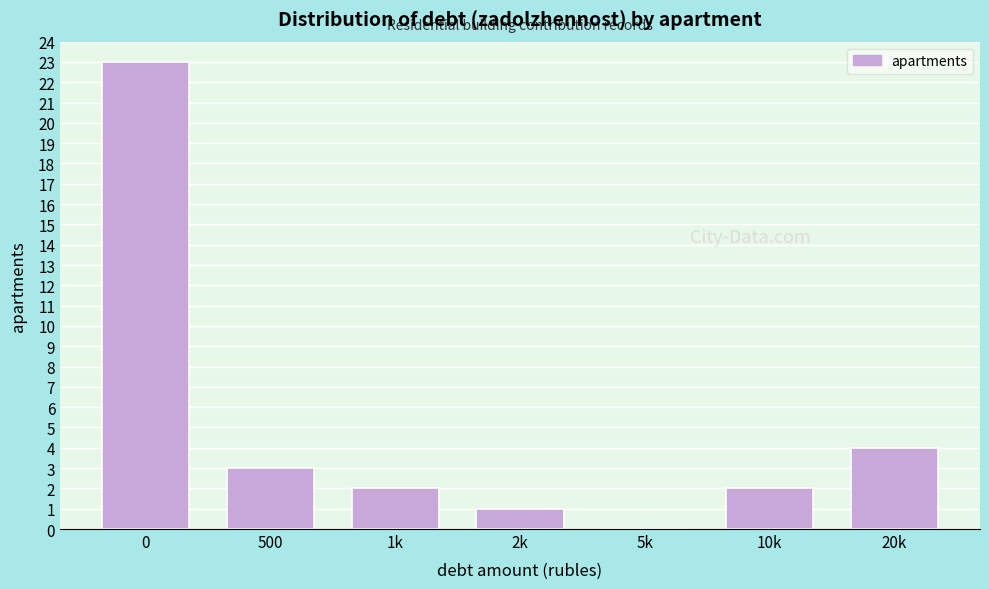

Reading left to right, list all the values displayed in this chart.

0=23	500=3	1k=2	2k=1	5k=0	10k=2	20k=4